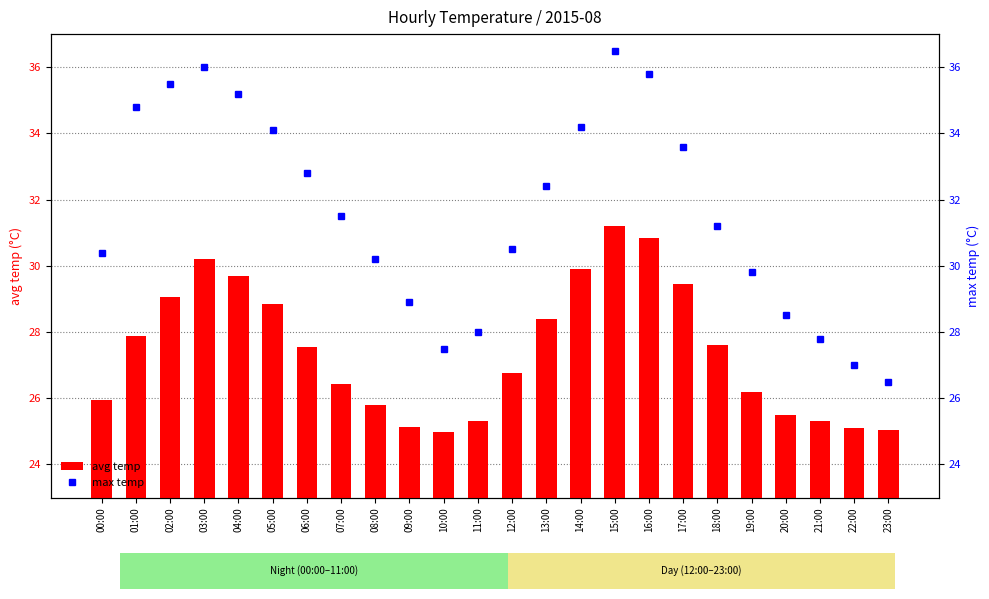

Where does the avg temp series first go above 27?

01:00